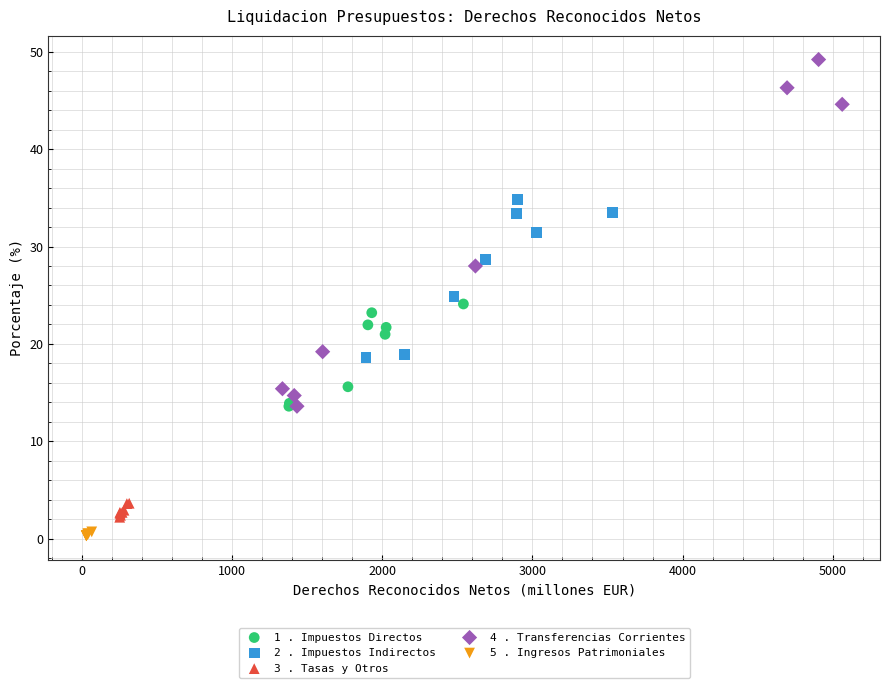

Which series has the largest Y range (max minus min)?

4 . Transferencias Corrientes